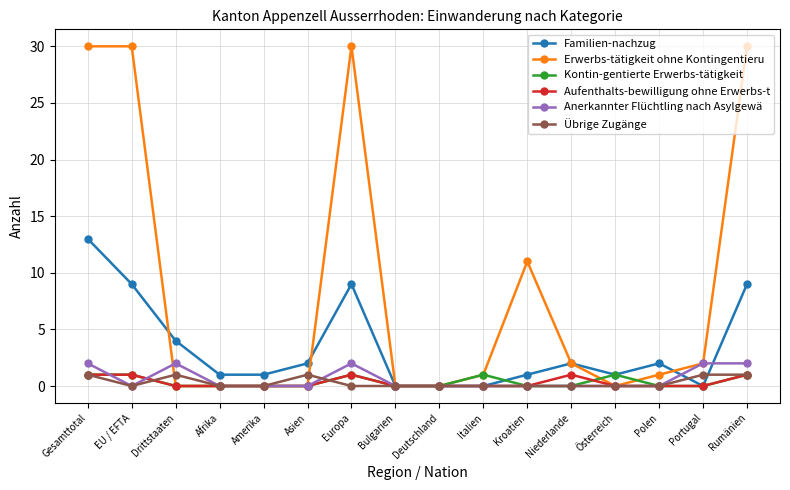

How many series are shown in this chart?

6